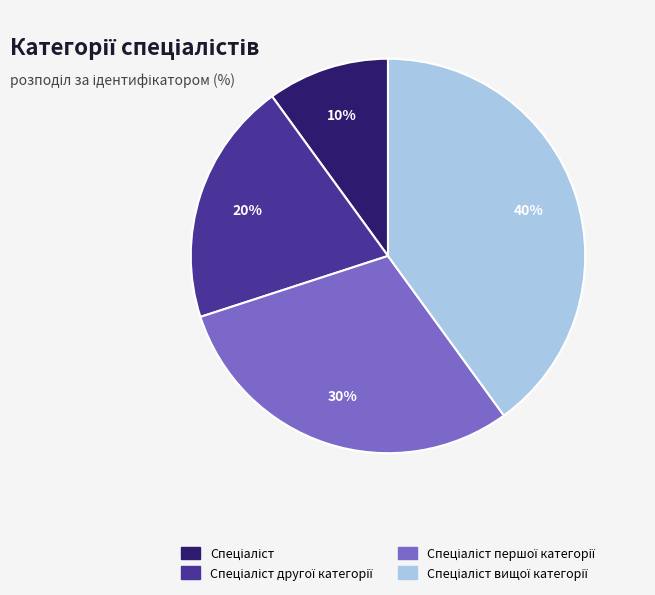

How many segments does this pie chart have?

4